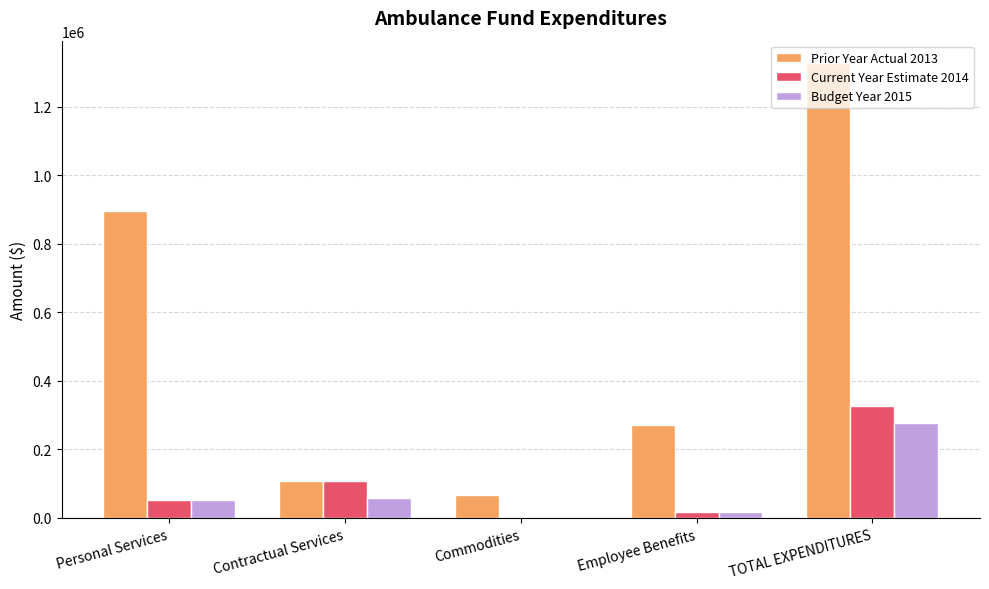

Which series has the largest range (max minus min)?

Prior Year Actual 2013